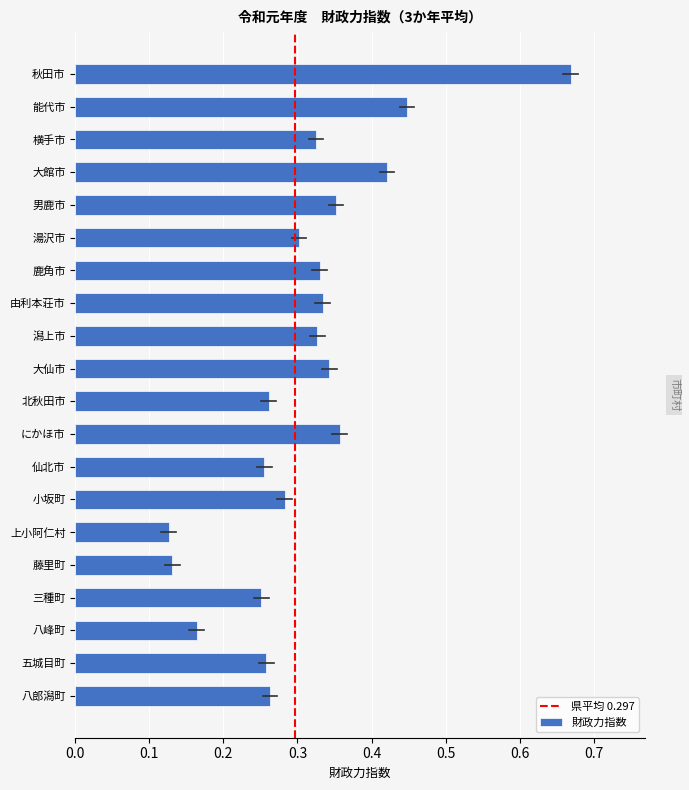

What position from the top is 大仙市?

10